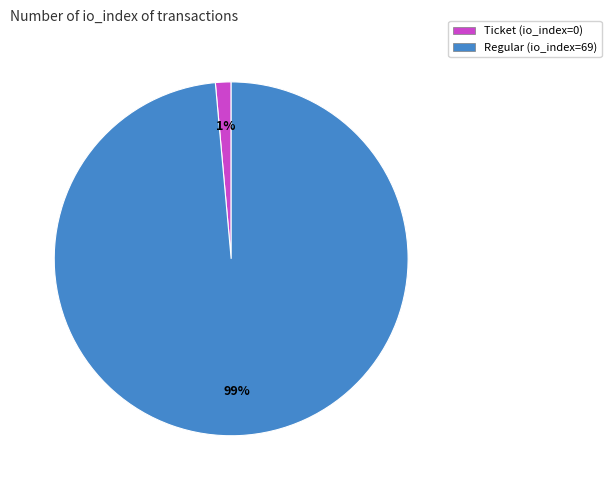

How many slices are in this pie chart?

2